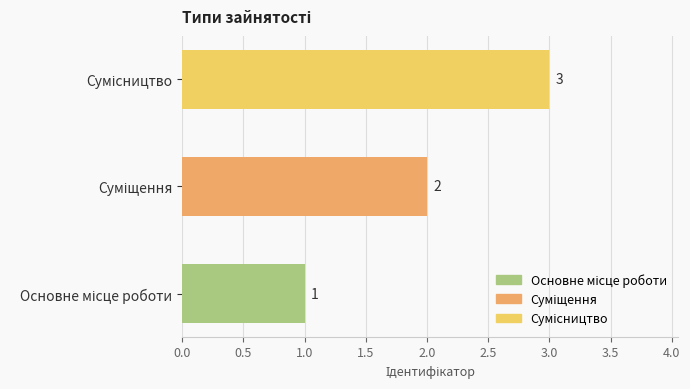

How many values are between 1 and 3?

3